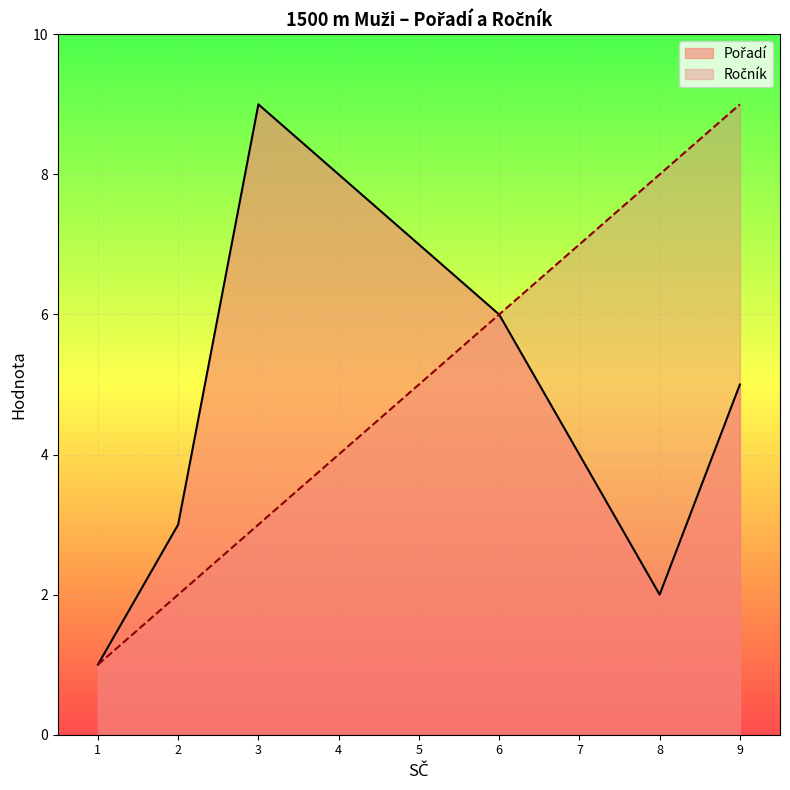

What is the value of the 7th point from the left?

7